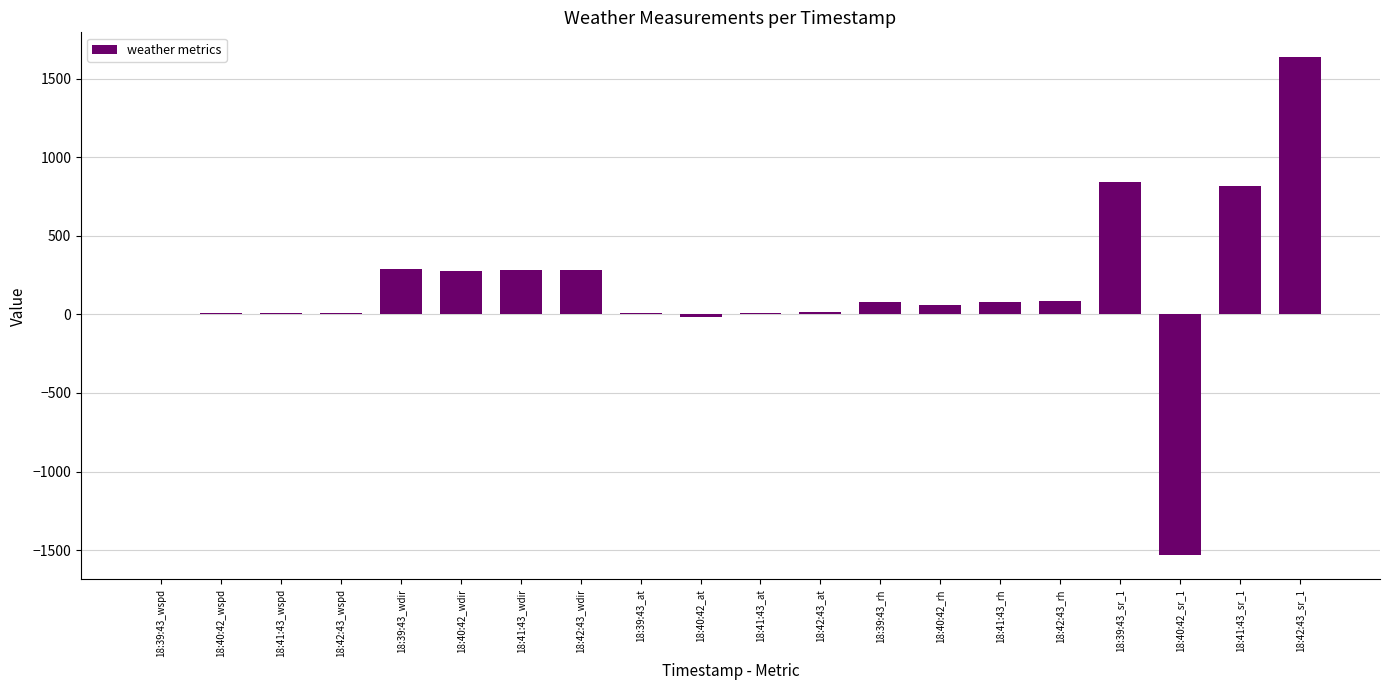

What is the greatest value displayed?

1636.0